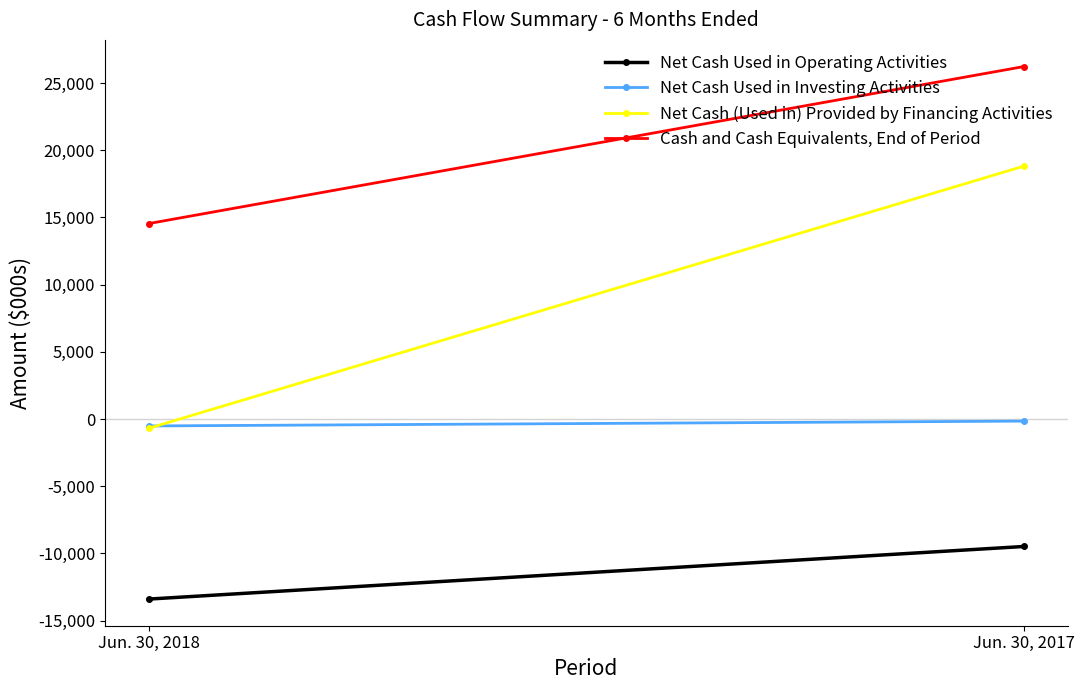

At how many categories does at least one series exceed 25444?

1